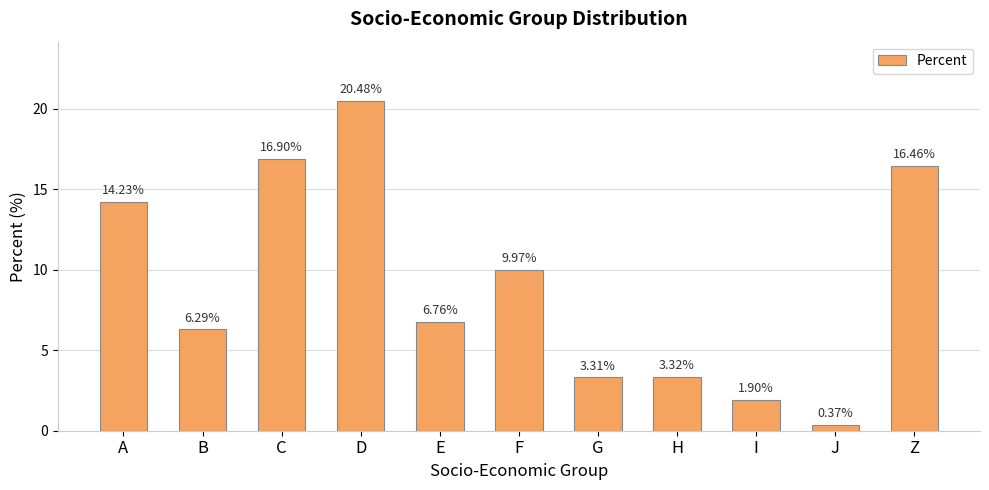

What is the difference between the maximum and minimum values?

20.1